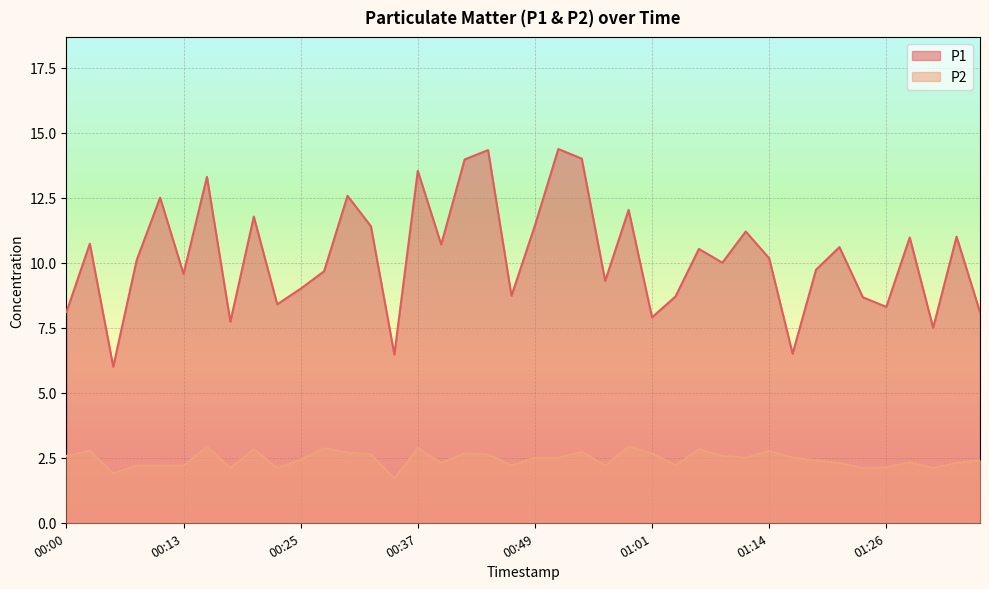

How many interior local valleys does the P1 series have?

13